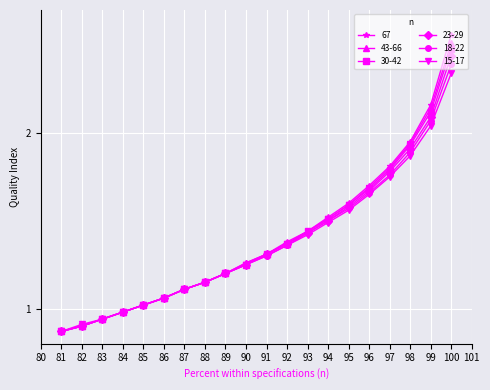

Is the value of 43-66 at 93 greater than the value of 15-17 at 88?

Yes